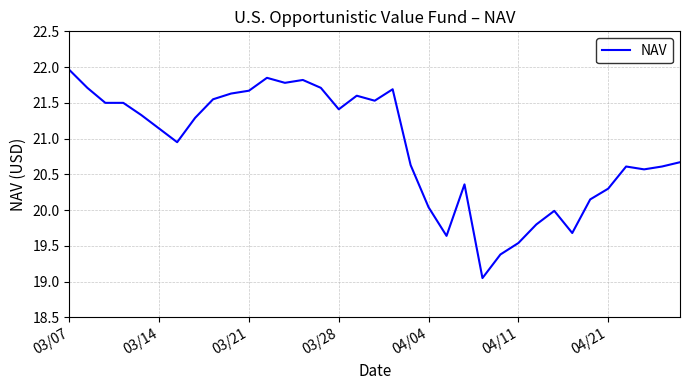

What is the greatest value displayed?

22.0